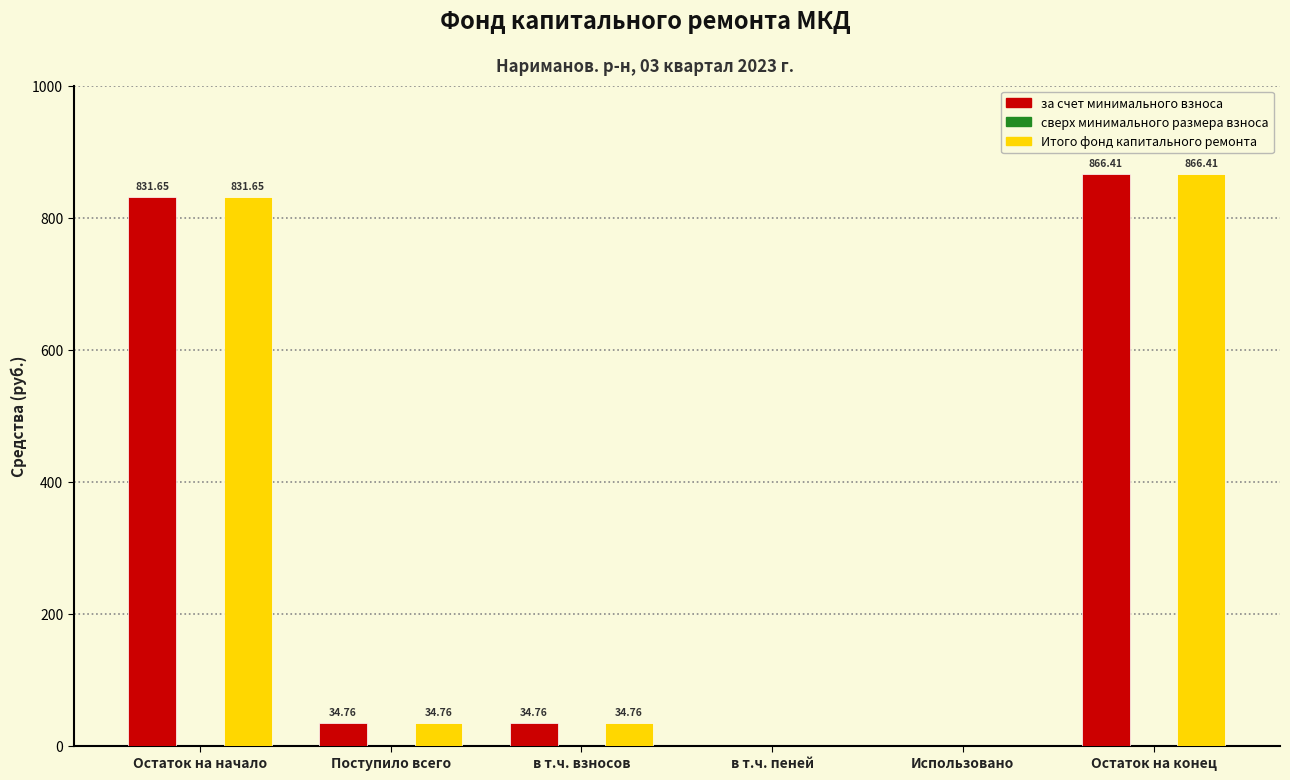

The Итого фонд капитального ремонта series shows 428.2 at Использовано. True or false?

False